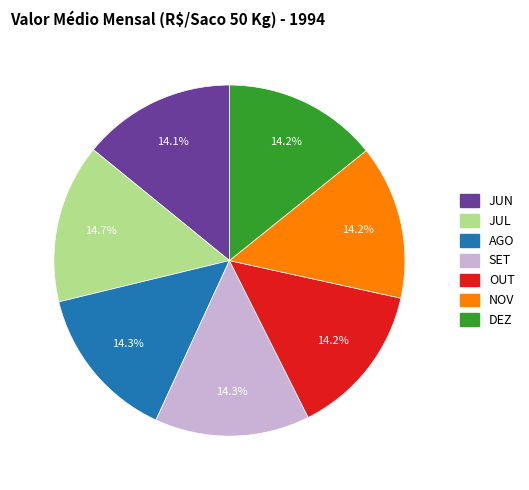

What percentage is the JUL slice, to the nearest percent?

15%